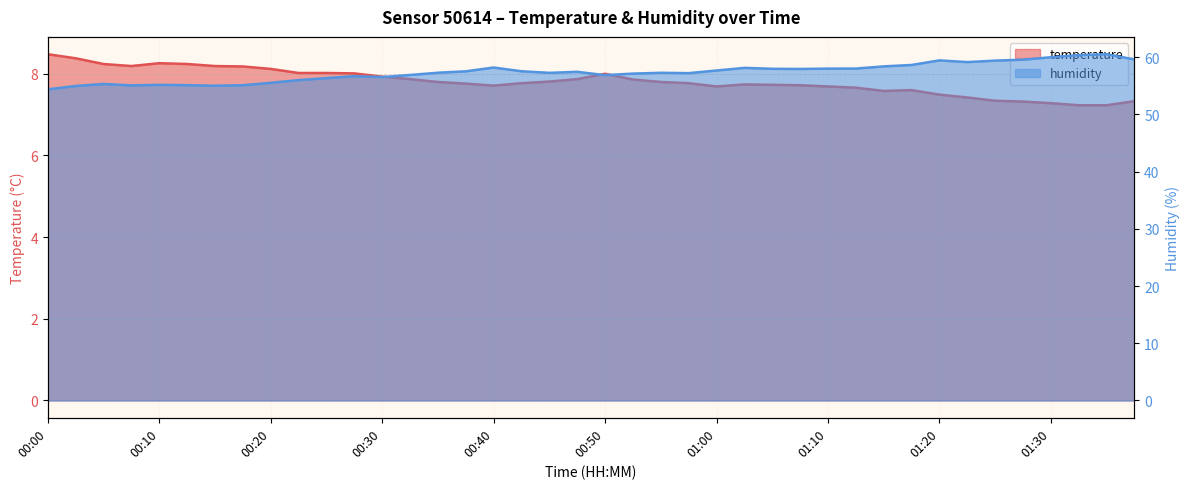

Reading right to left, what are all the values shown in this chart?

temperature: 01:38=7.3	01:35=7.2	01:33=7.2	01:30=7.3	01:28=7.3	01:25=7.3	01:23=7.4	01:20=7.5	01:18=7.6	01:15=7.6	01:13=7.7	01:10=7.7	01:08=7.7	01:05=7.7	01:03=7.7	01:00=7.7	00:57=7.8	00:55=7.8	00:52=7.9	00:50=8.0	00:47=7.9	00:45=7.8	00:42=7.8	00:40=7.7	00:37=7.8	00:35=7.8	00:32=7.9	00:30=7.9	00:27=8.0	00:25=8.0	00:23=8.0	00:20=8.1	00:18=8.2	00:15=8.2	00:13=8.2	00:10=8.3	00:08=8.2	00:05=8.2	00:03=8.4	00:00=8.5
humidity: 01:38=59.6	01:35=60.5	01:33=60.4	01:30=60.0	01:28=59.6	01:25=59.4	01:23=59.1	01:20=59.5	01:18=58.6	01:15=58.4	01:13=58.0	01:10=58.0	01:08=58.0	01:05=58.0	01:03=58.1	01:00=57.7	00:57=57.2	00:55=57.3	00:52=57.1	00:50=56.9	00:47=57.5	00:45=57.3	00:42=57.5	00:40=58.2	00:37=57.5	00:35=57.3	00:32=56.9	00:30=56.5	00:27=56.7	00:25=56.4	00:23=56.0	00:20=55.5	00:18=55.1	00:15=55.0	00:13=55.1	00:10=55.2	00:08=55.1	00:05=55.3	00:03=55.0	00:00=54.4